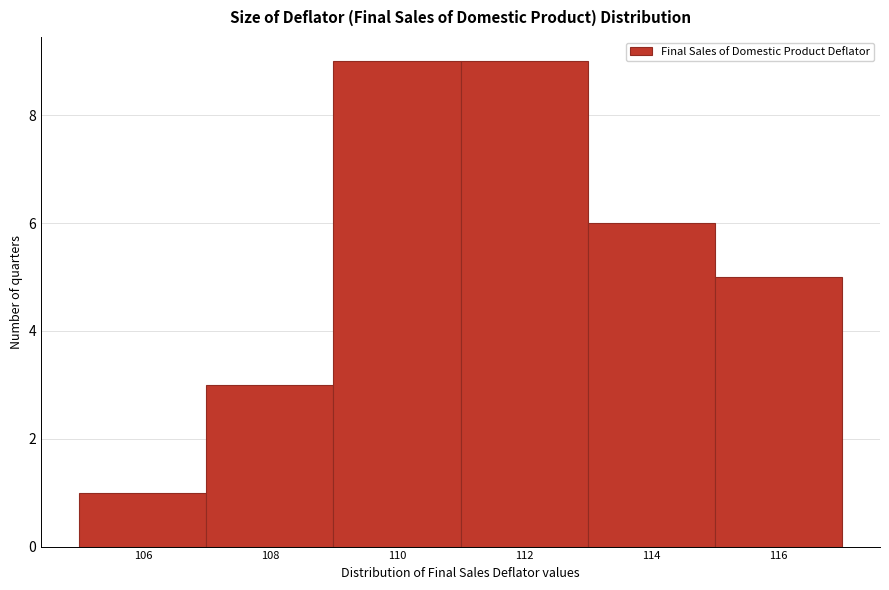

Reading right to left, what are all the values shown in this chart?

5	6	9	9	3	1